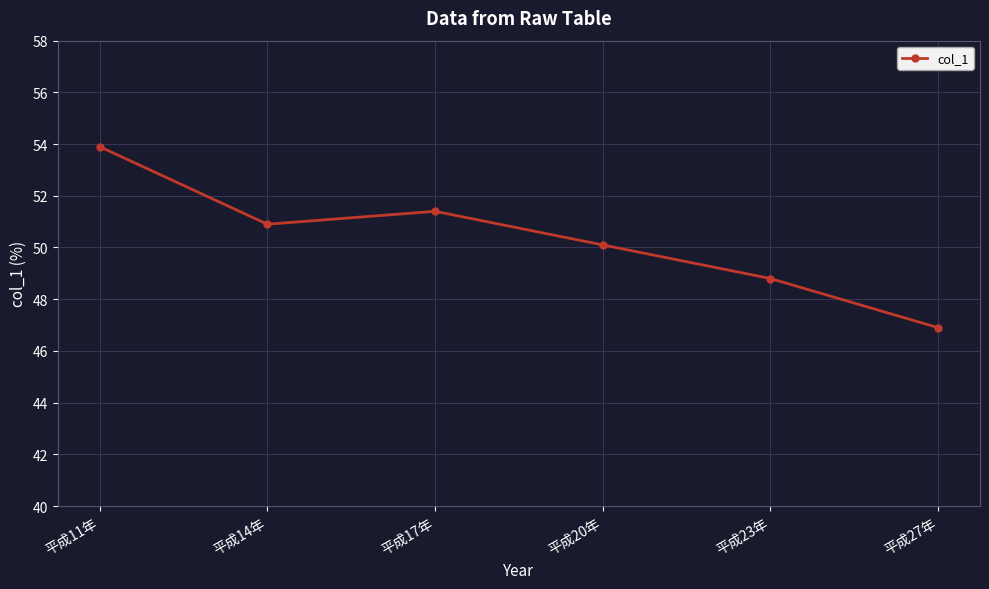

What is the label of the 5th point from the right?

平成14年